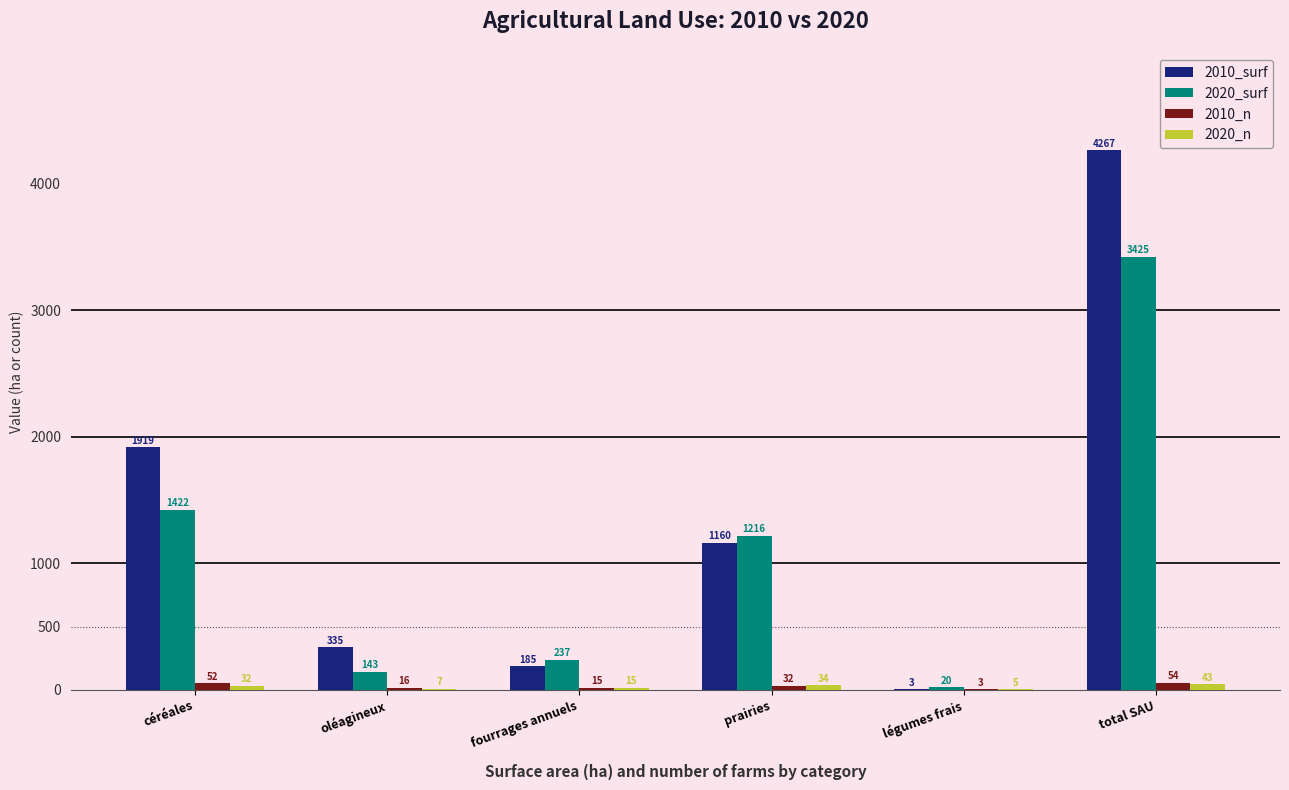

True or false: 2020_surf has a value of 1421.8 at céréales.

True